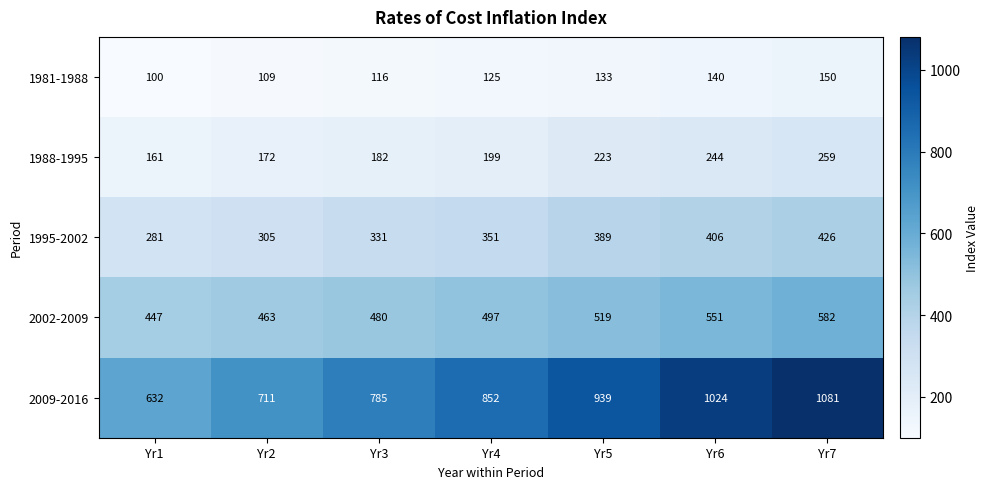

Read the 1995-2002 value at Yr7, to the nearest 50.

450